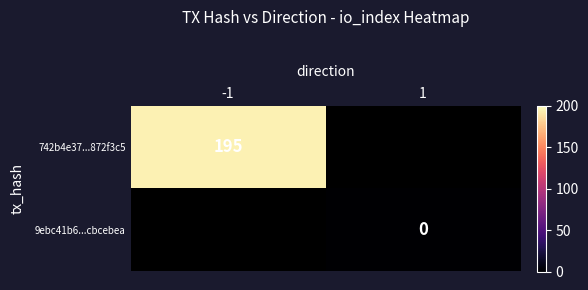

The 742b4e37...872f3c5 series shows 195 at -1. True or false?

True